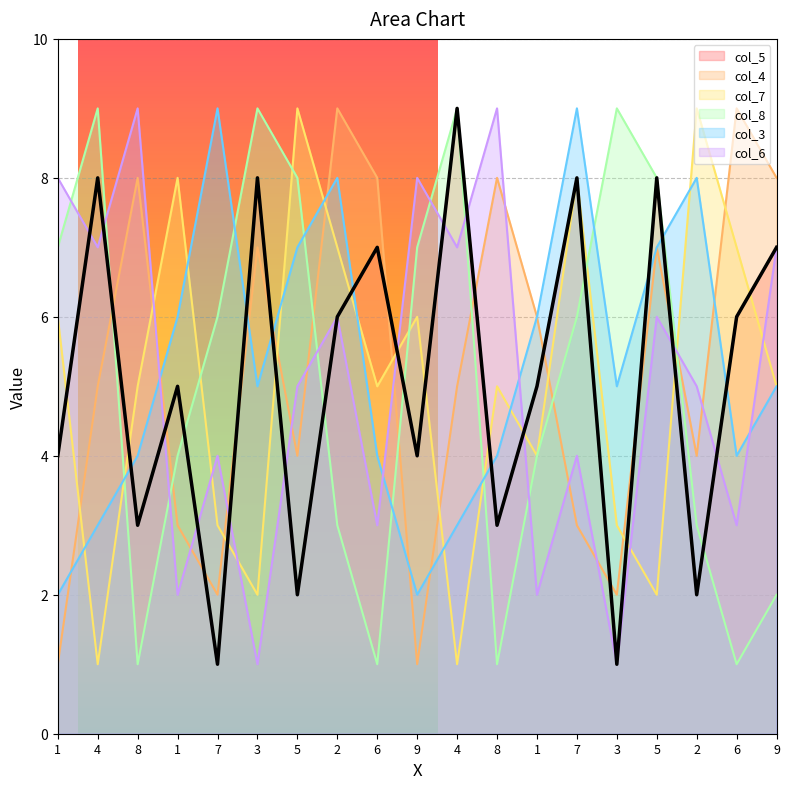

Where is col_8 nearest to the value 5?

1